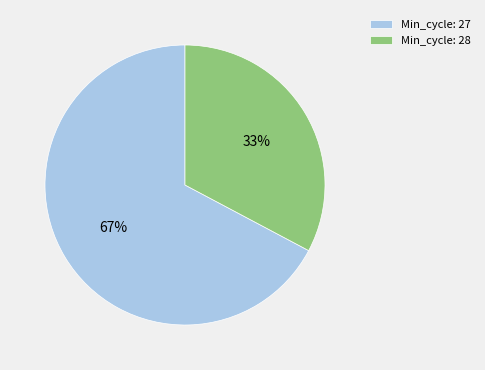

Rank the categories by value from lowest to highest.

Min_cycle: 28, Min_cycle: 27